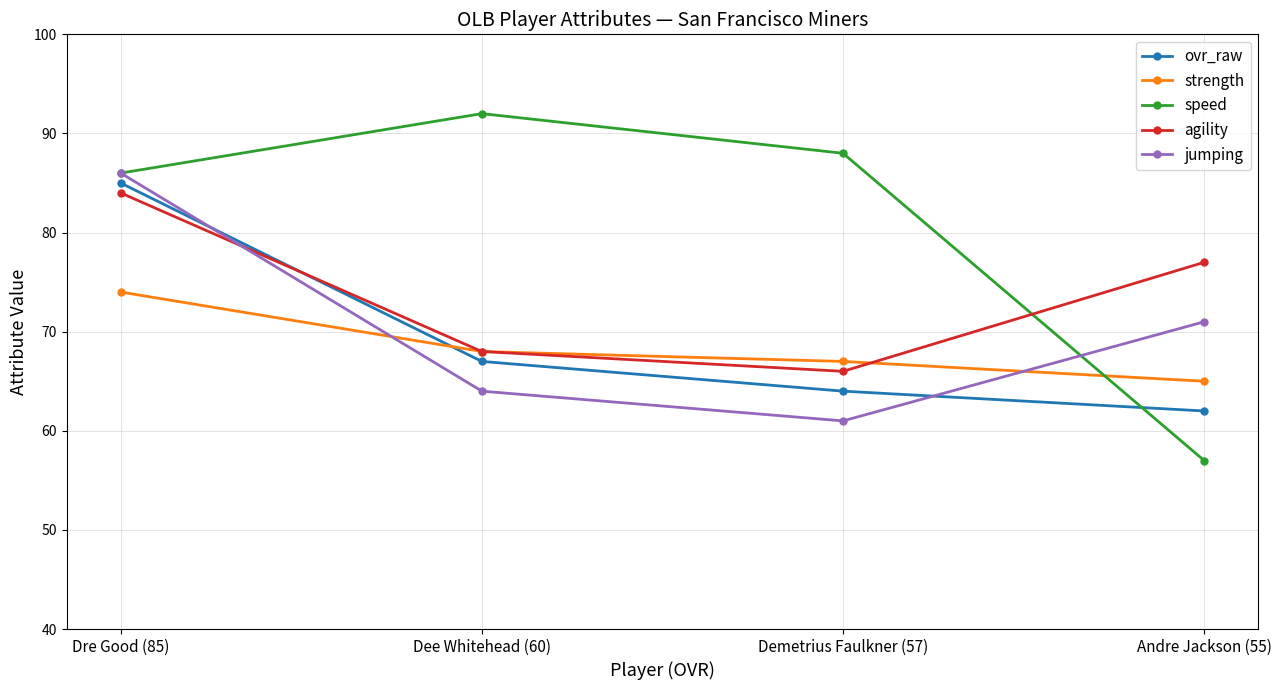

The strength series shows 68 at Dee Whitehead (60). True or false?

True